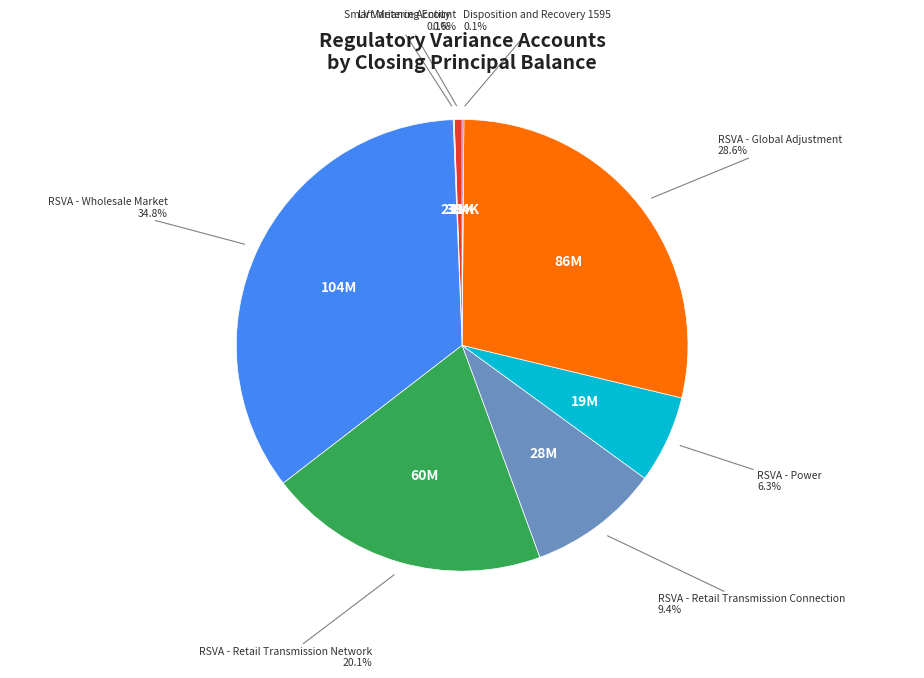

To the nearest percent, what is the average slice percentage?

12%